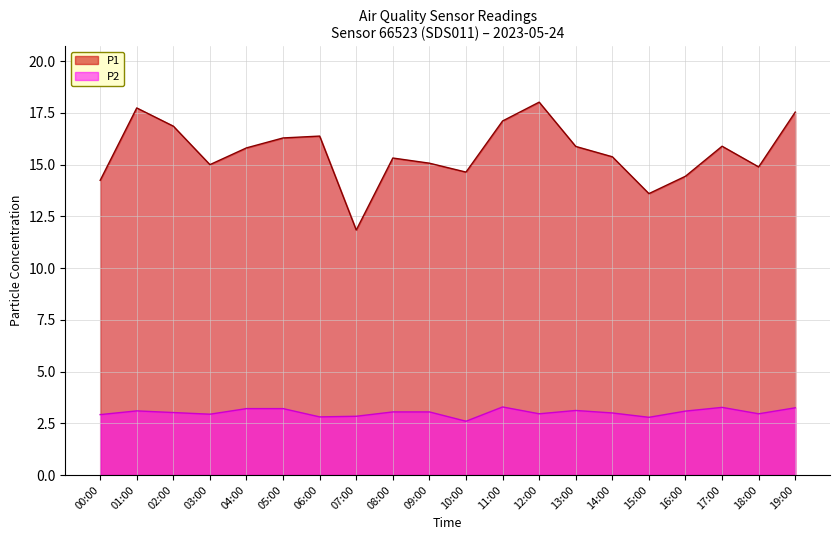

List the series in order of their peak value, highest first.

P1, P2